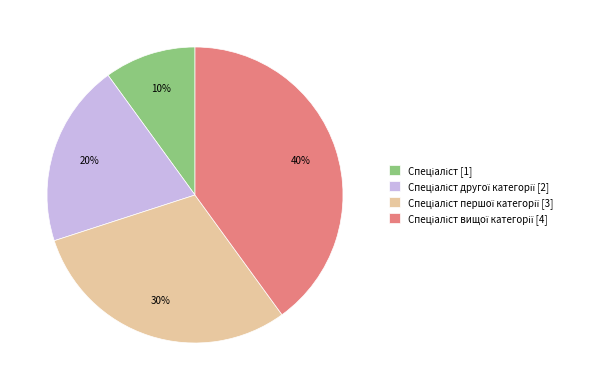

To the nearest percent, what is the difference between the largest and smallest slice percentages?

30%